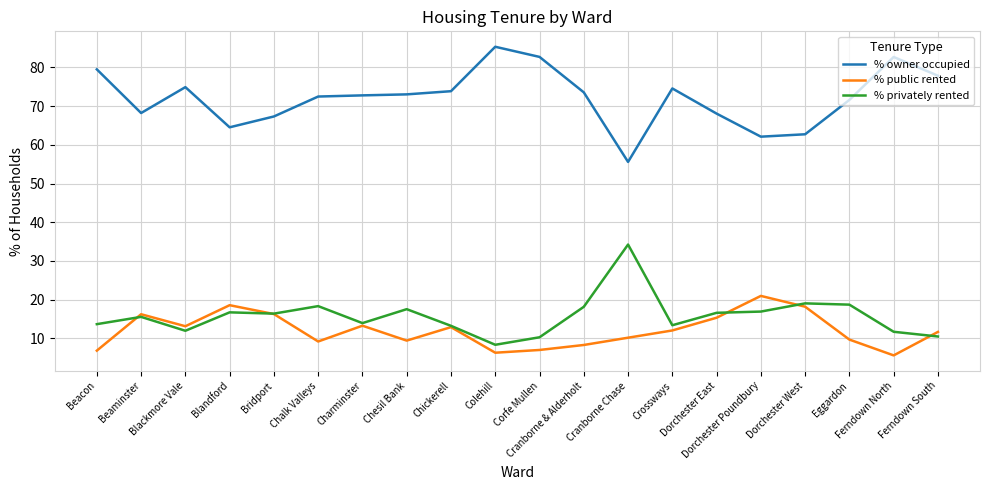

At which category does % owner occupied reach its first local valley?

Beaminster